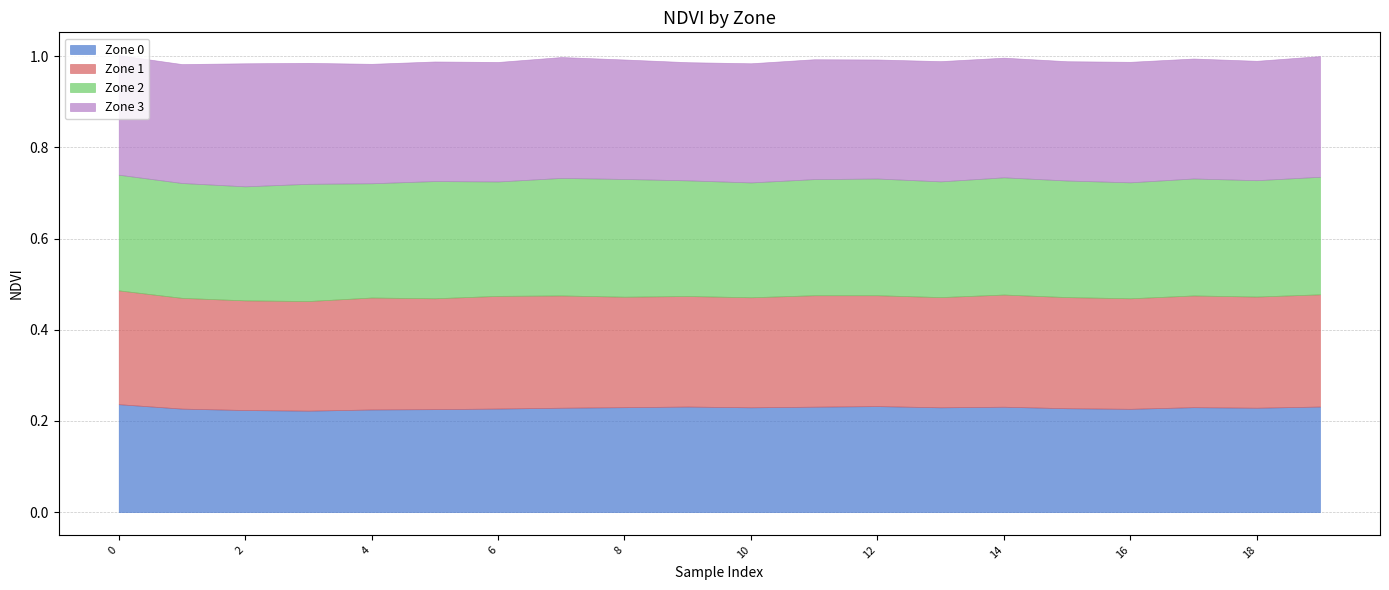

At 18, list the series in order from largest to smallest.

Zone 3, Zone 2, Zone 1, Zone 0